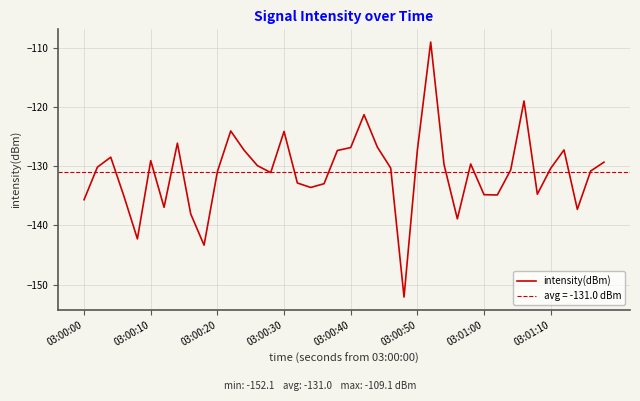

Count the number of categories in the chart.

40